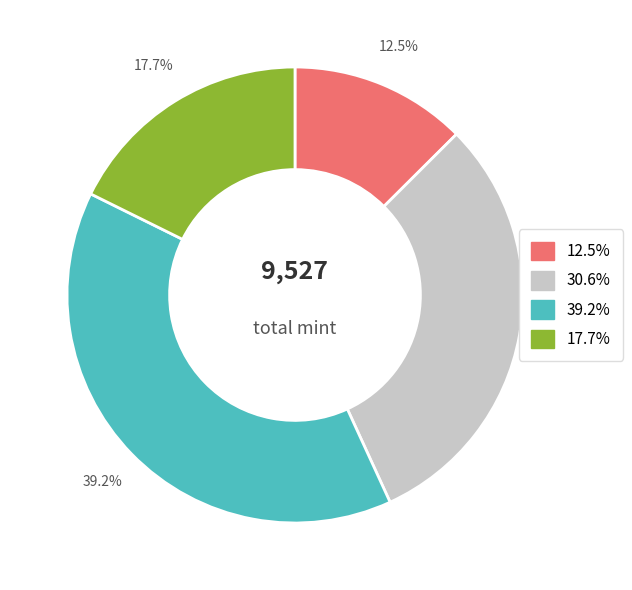

Is there any slice that represents more than half of the pie?

No